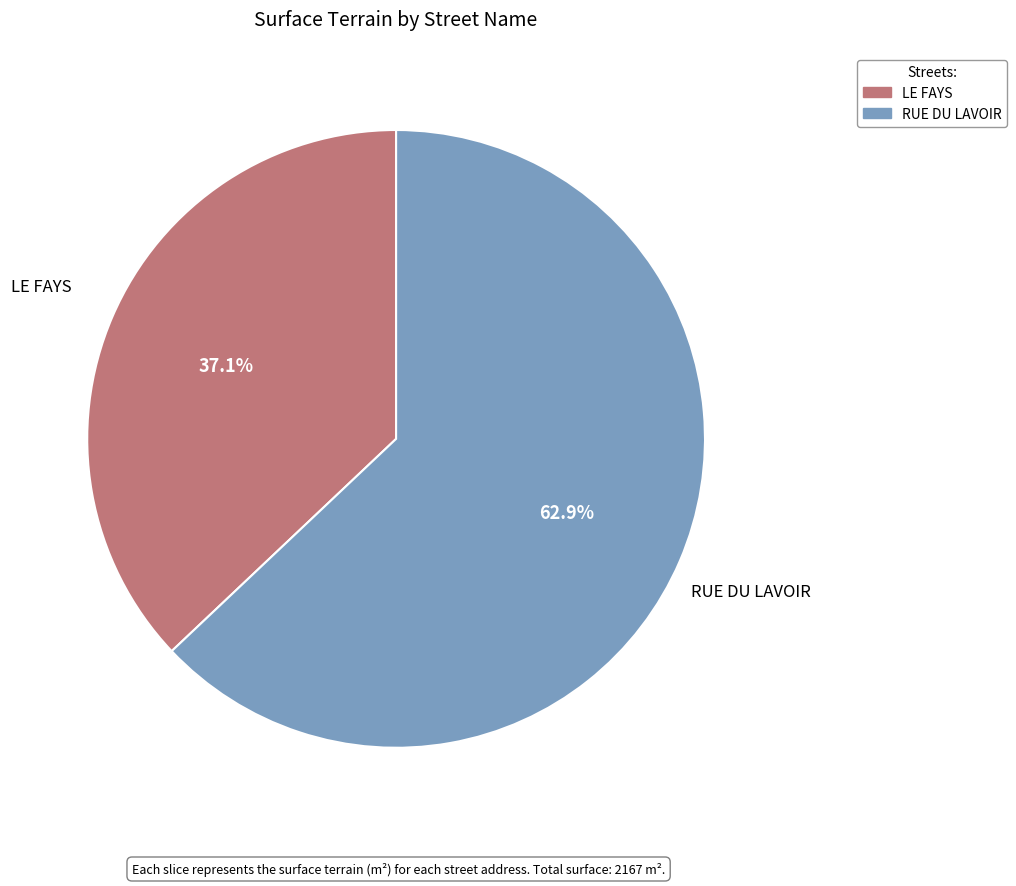

What is the ratio of the value at LE FAYS to the value at RUE DU LAVOIR?

0.6